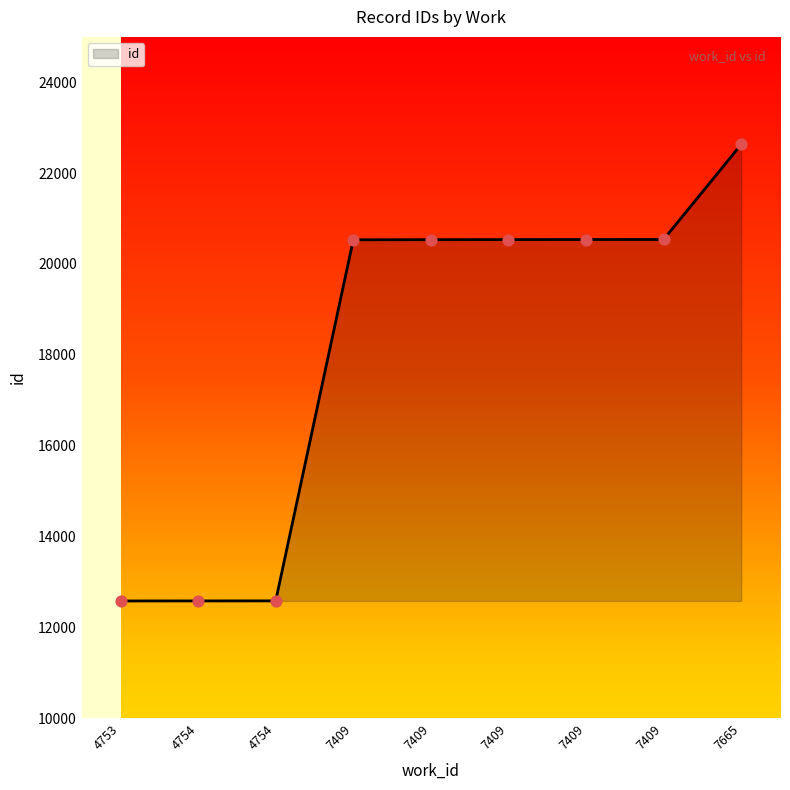

Is this an area chart (filled region under the line)?

Yes